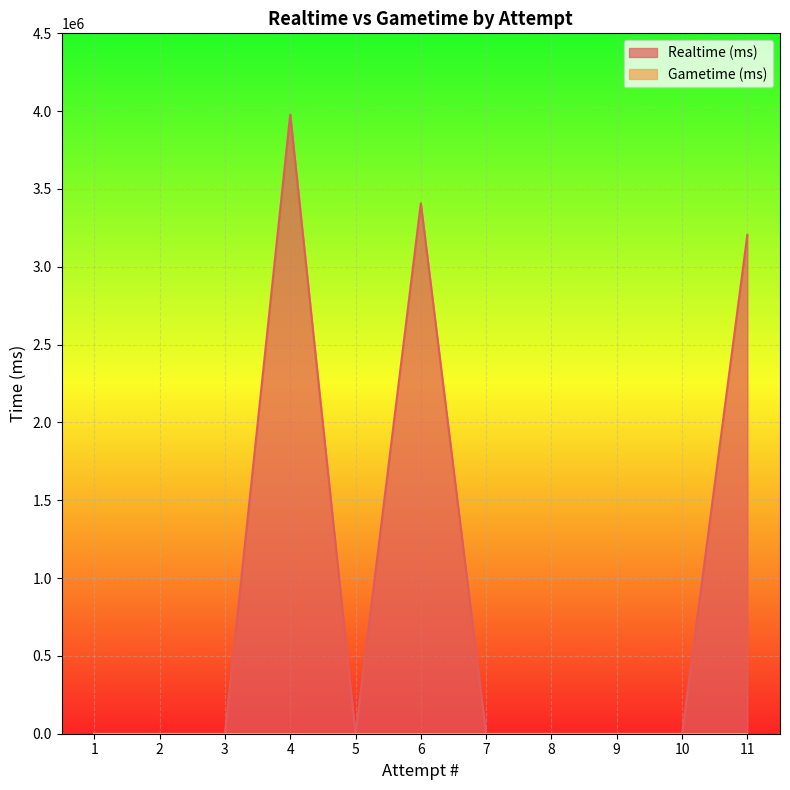

List the series in order of their overall mean, highest first.

Realtime (ms), Gametime (ms)